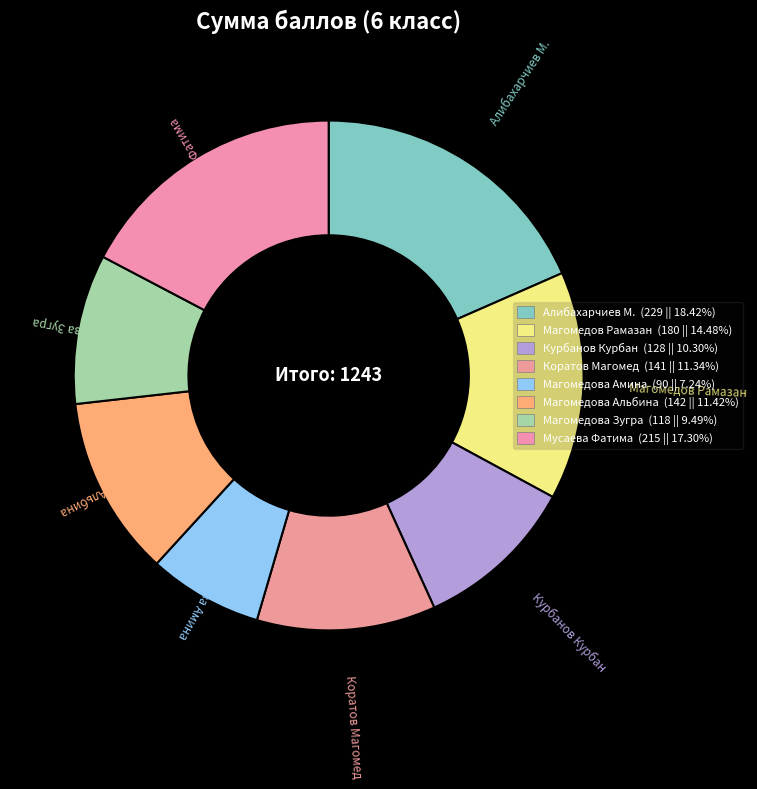

Is Магомедова Альбина the majority of the pie?

No